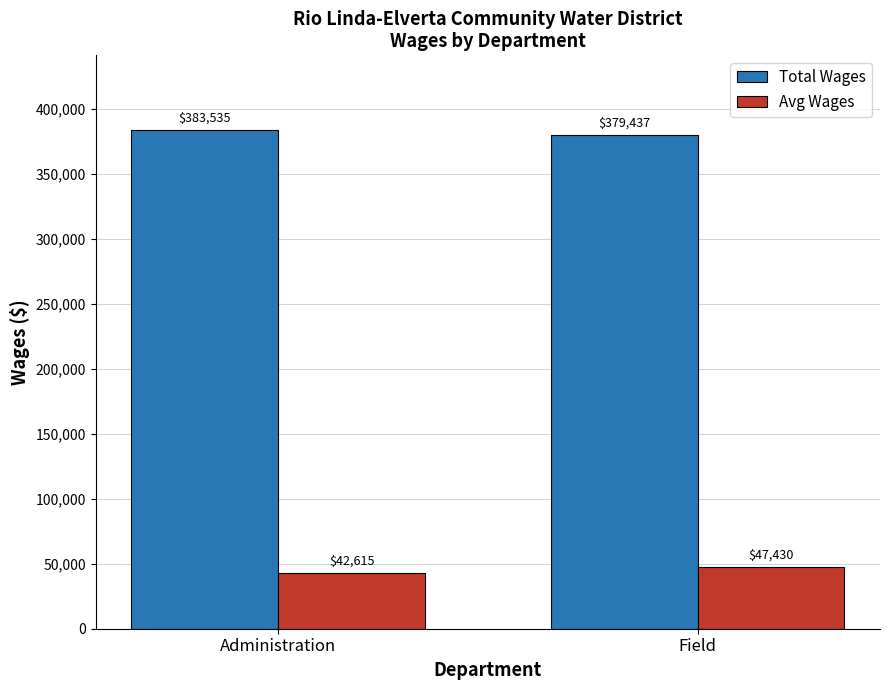

How many data points in Avg Wages are above 47429?

1